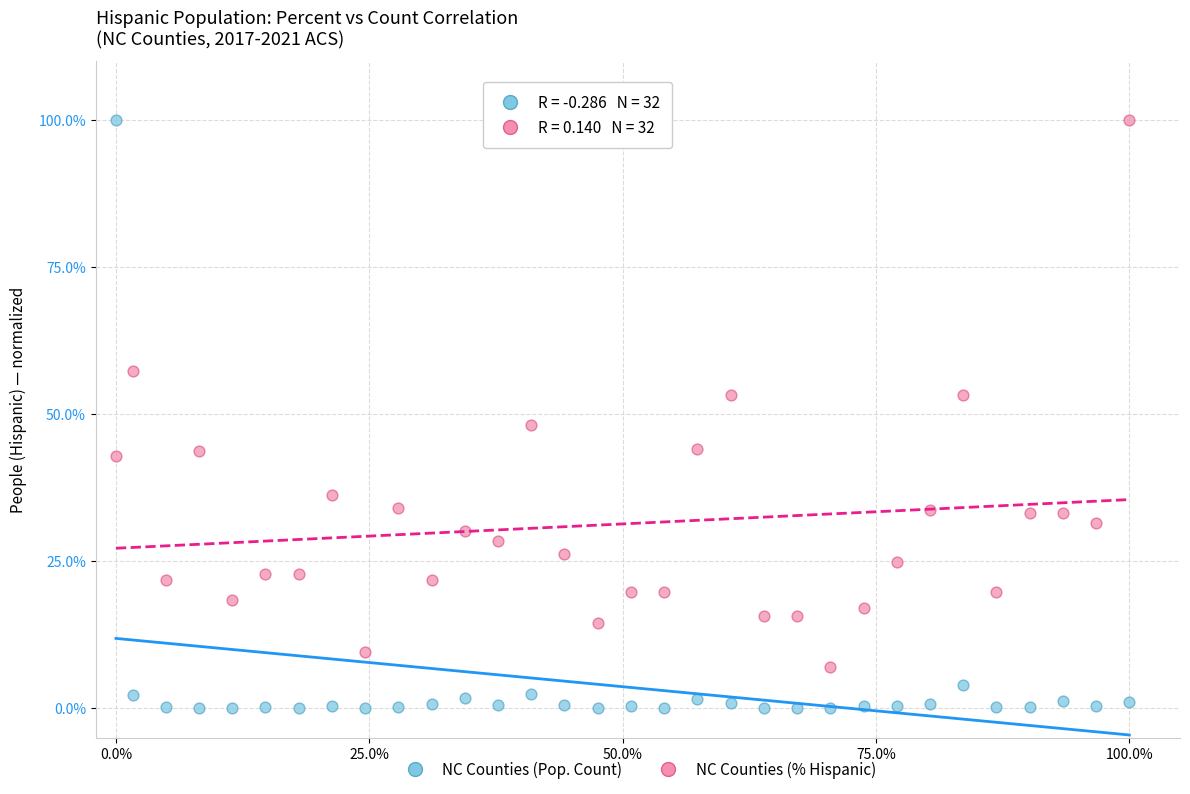

Which series contains the lowest Y value?

NC Counties (Pop. Count)